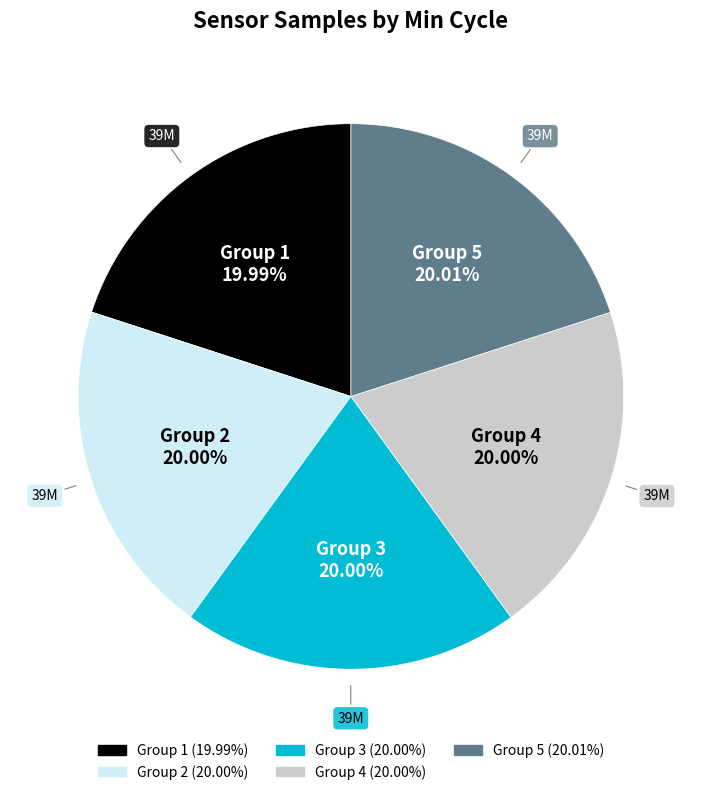

How many slices are in this pie chart?

5